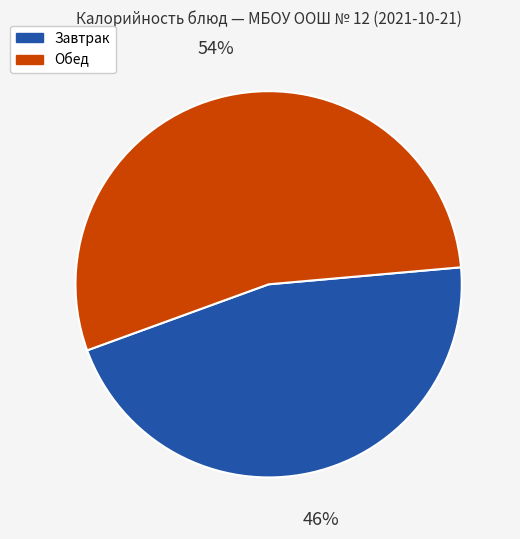

Rank the categories by value from highest to lowest.

Обед, Завтрак